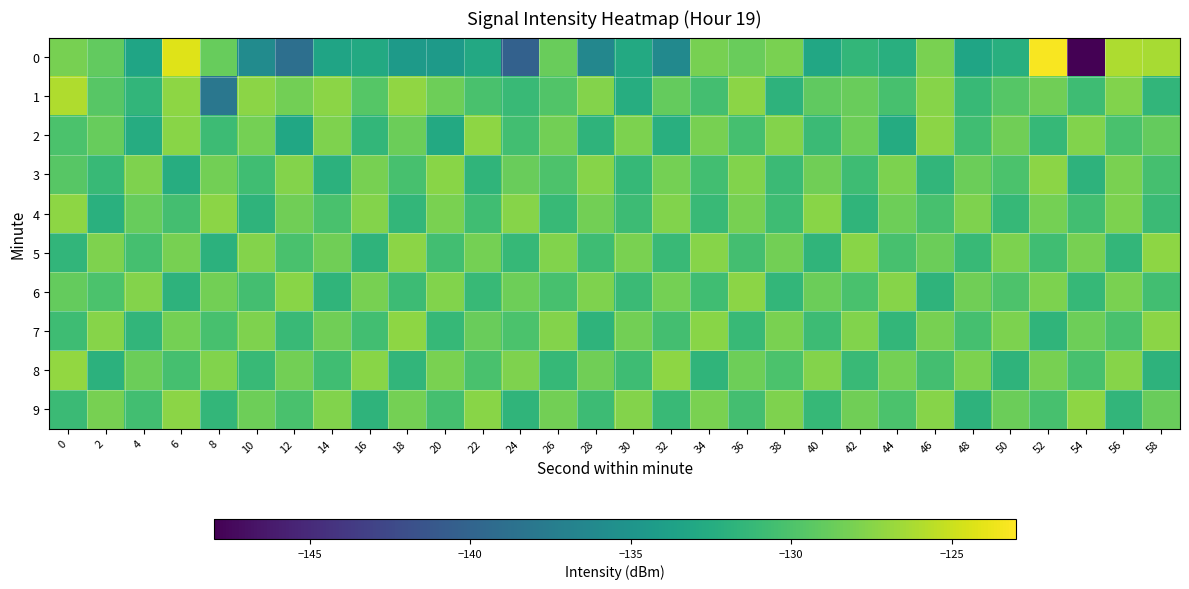

At which category is the sum across all series the highest?

52